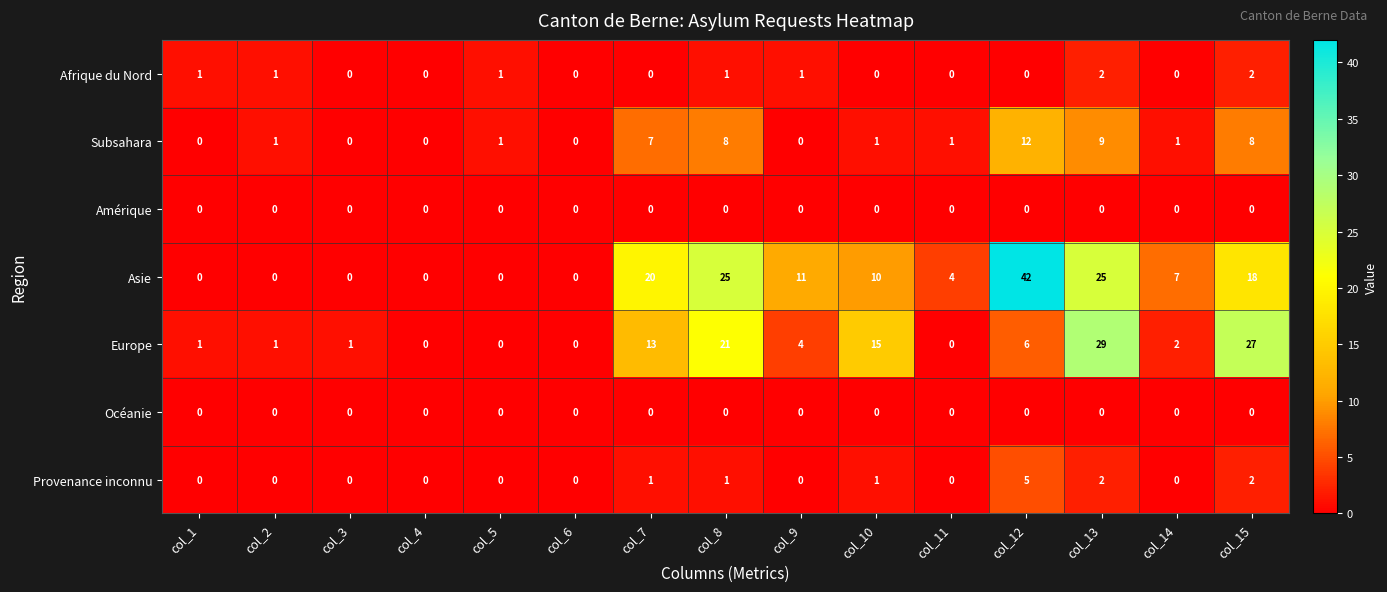

The Océanie series shows 0 at col_5. True or false?

True